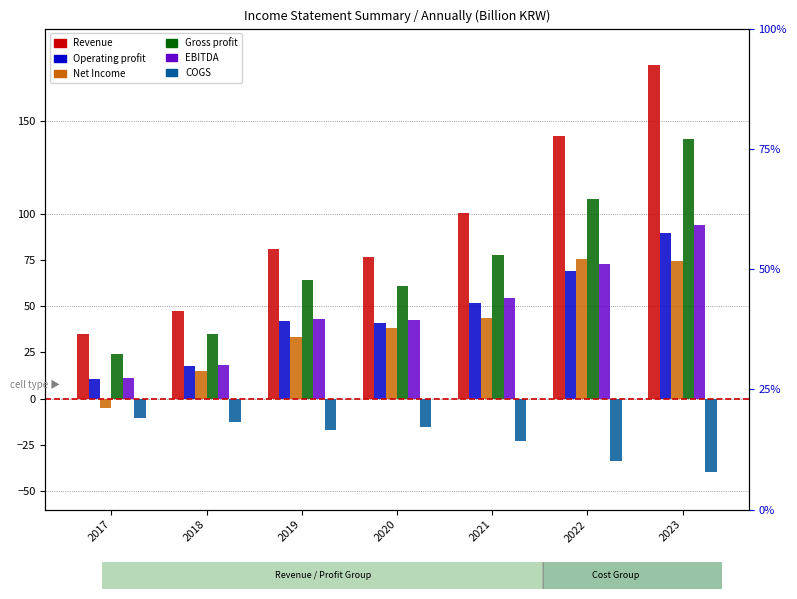

Is the value of Gross profit at 2020 greater than the value of COGS at 2022?

Yes